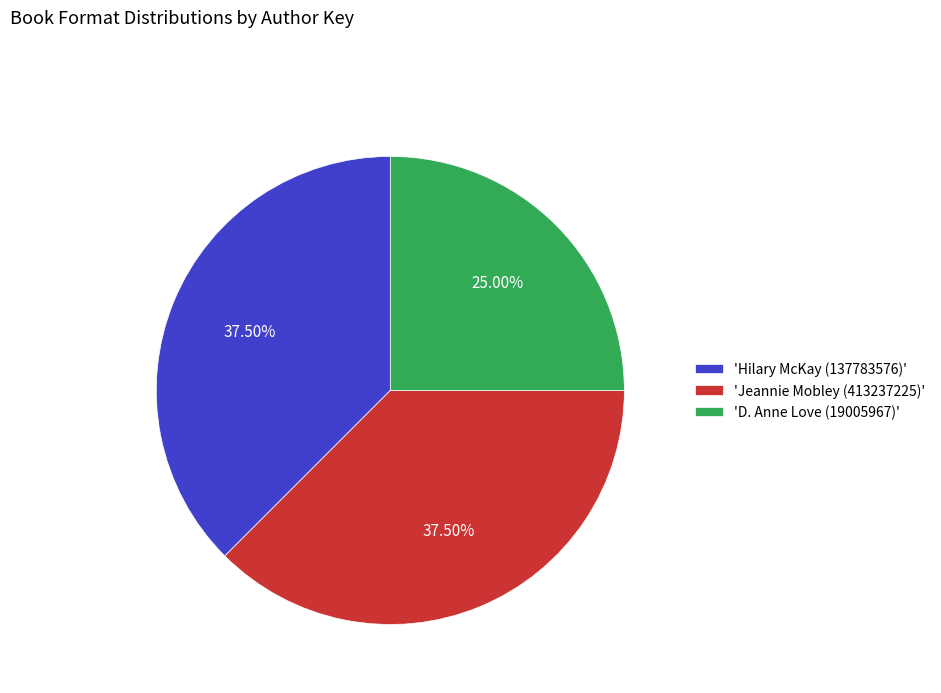

Is there any slice that represents more than half of the pie?

No